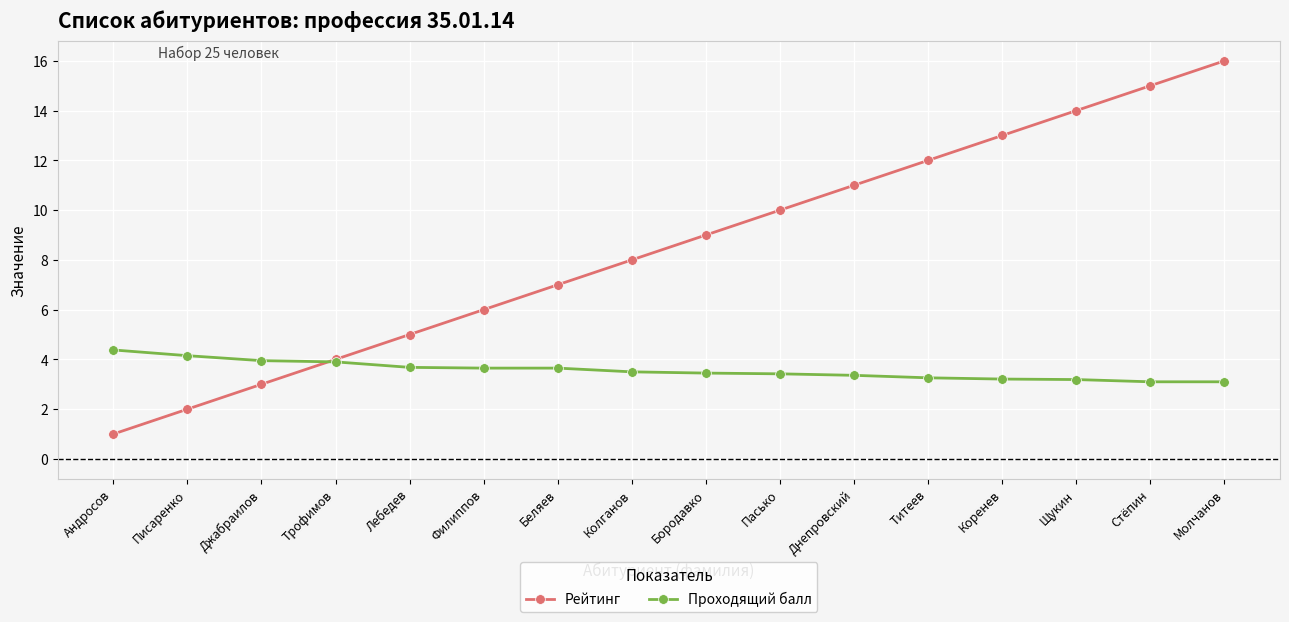

Rank the series by their maximum value, from lowest to highest.

Проходящий балл, Рейтинг